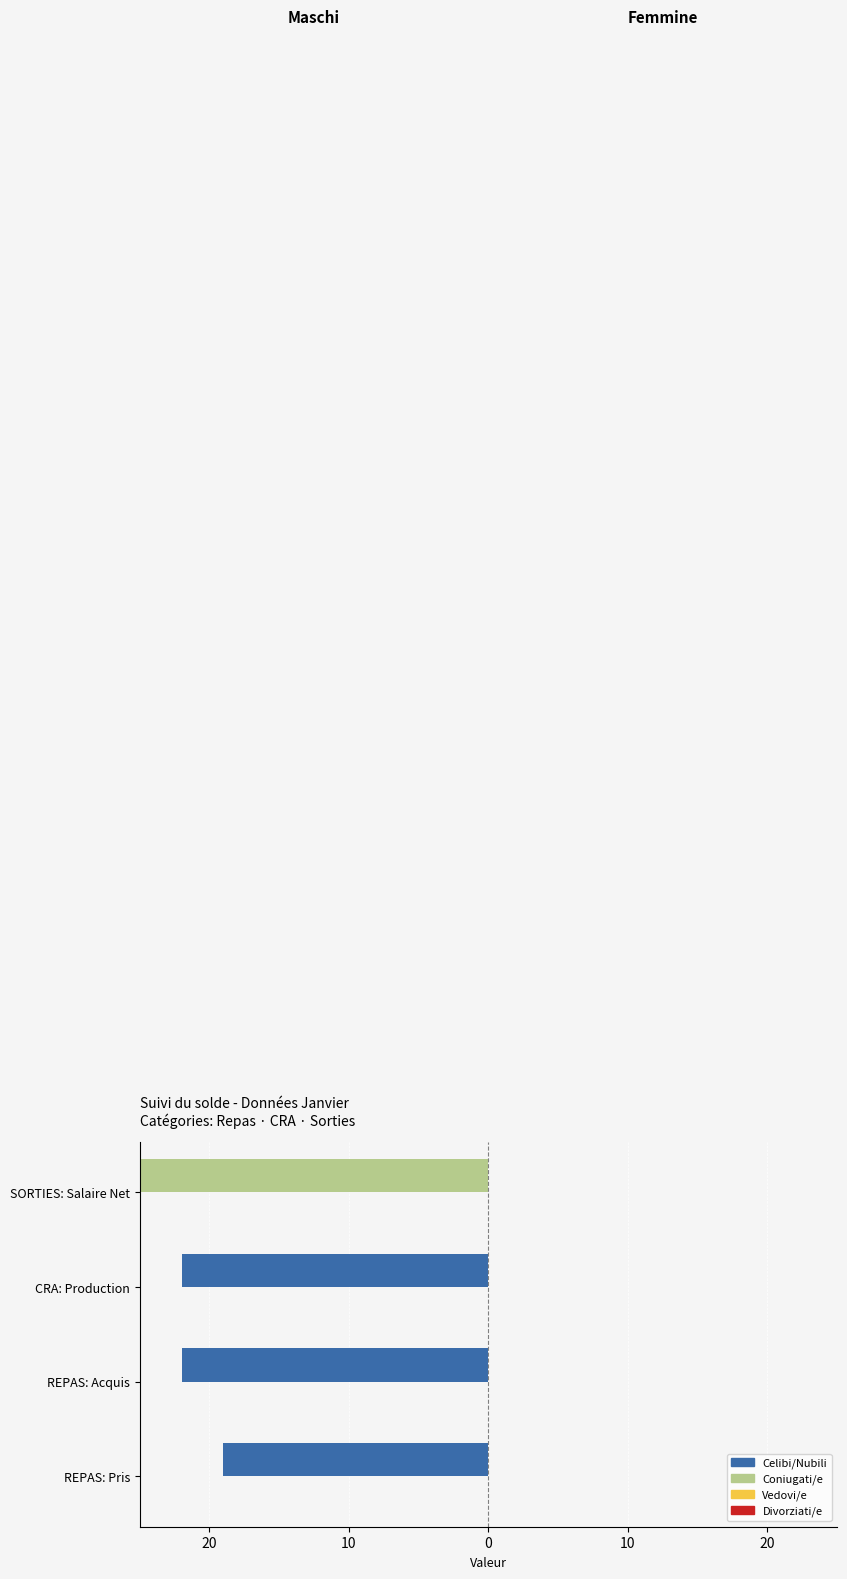

What is the total value across all series at CRA: Production?

-22.0